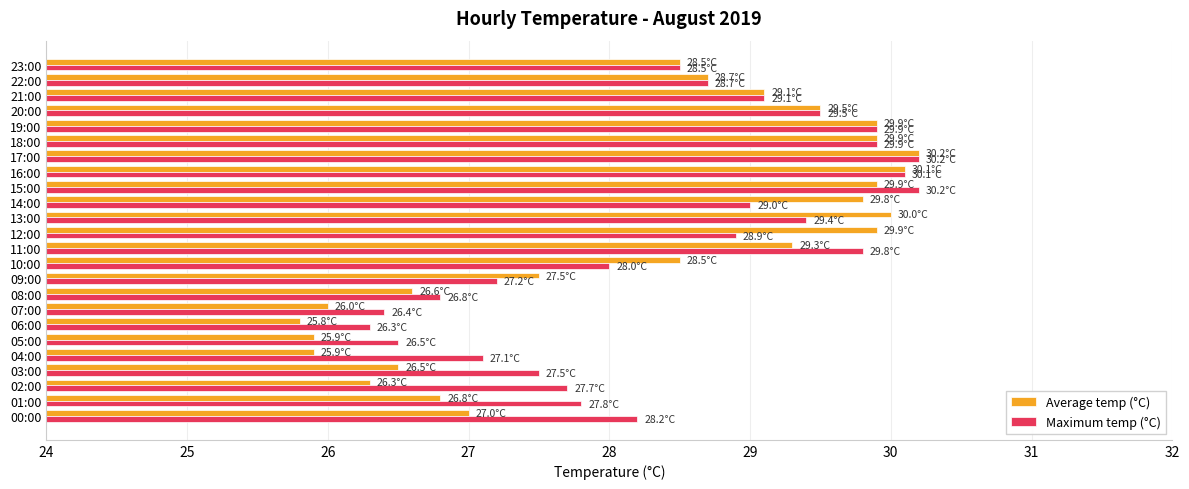

What is the sum of the Maximum temp (°C) values at 15:00 and 01:00?

58.0